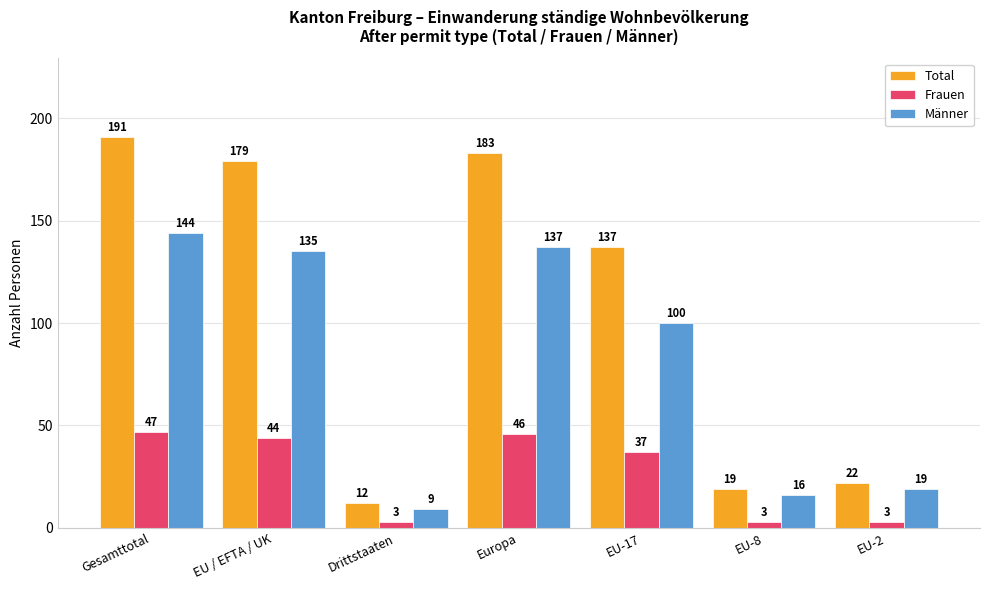

What is the label of the 6th bar from the left?

EU-8